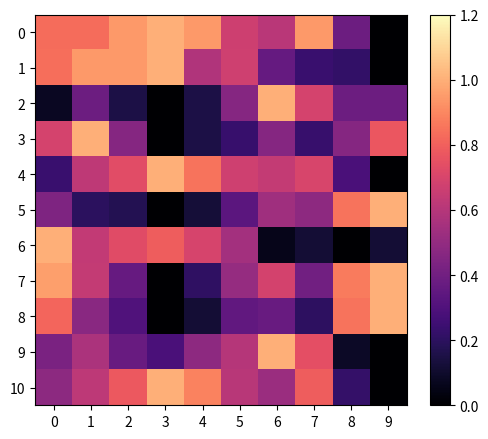

Rank the series by their maximum value, from highest to lowest.

0, 1, 2, 3, 4, 5, 6, 7, 8, 9, 10